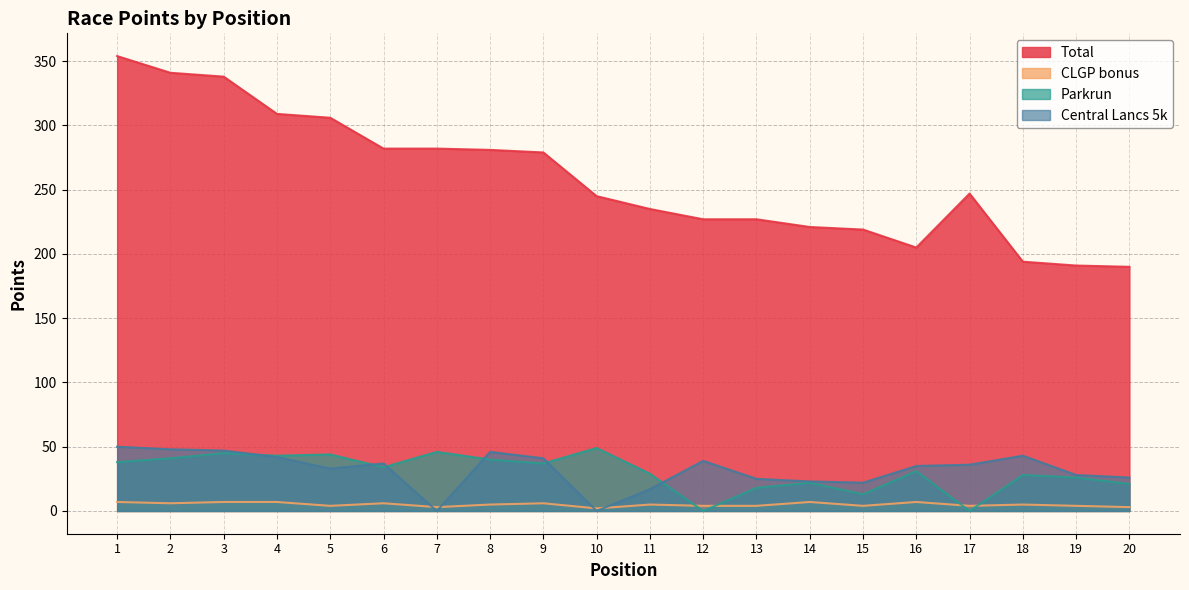

What is the difference between the highest and lowest values at 6?

276